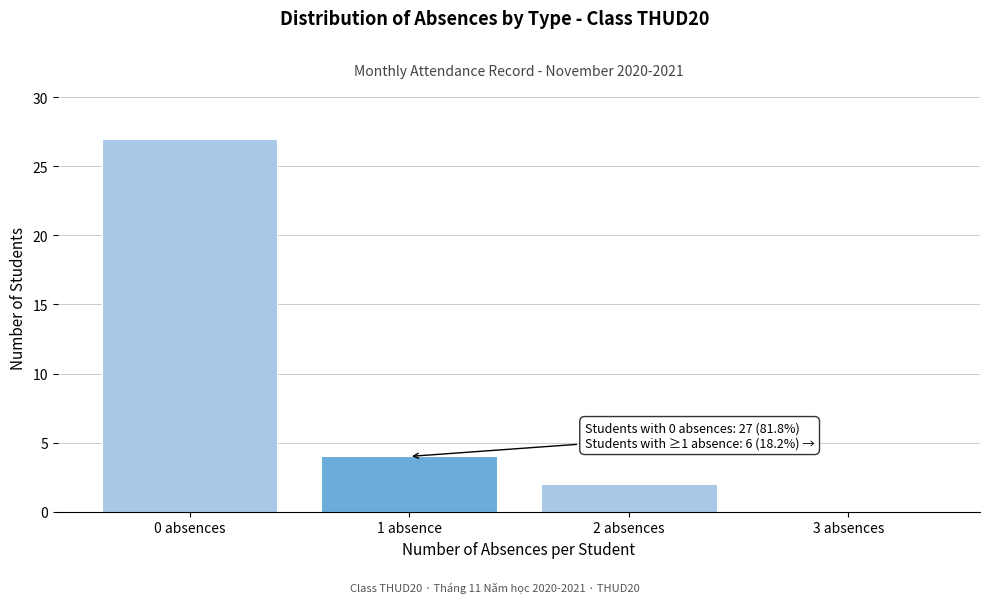

Reading left to right, extract all data points from this chart.

0 absences=27	1 absence=4	2 absences=2	3 absences=0